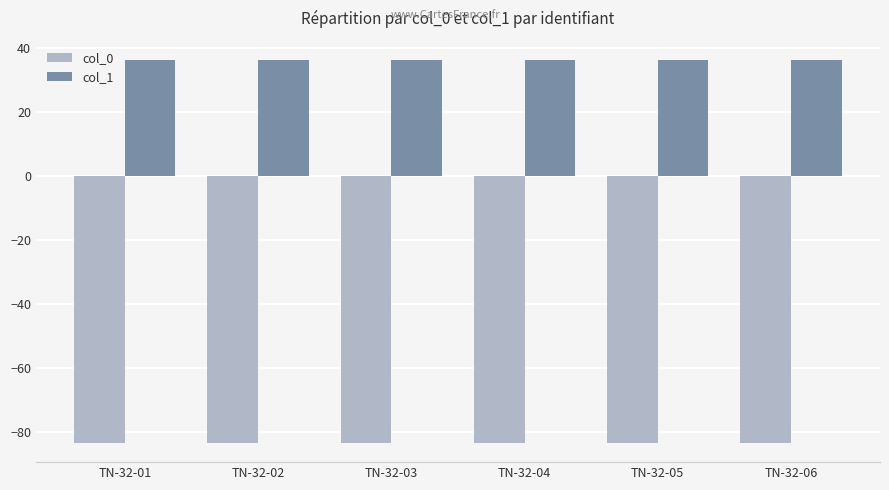

What is the average value of the col_0 series?

-83.3